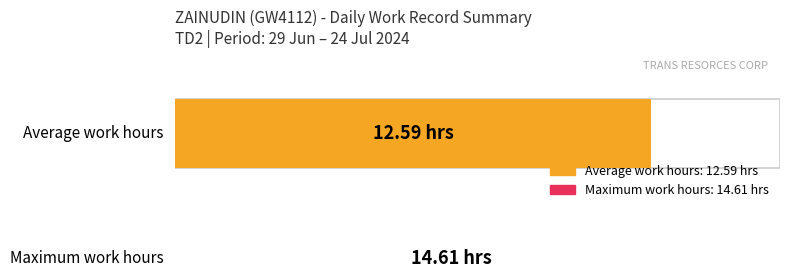

Count the number of data series in this chart.

2